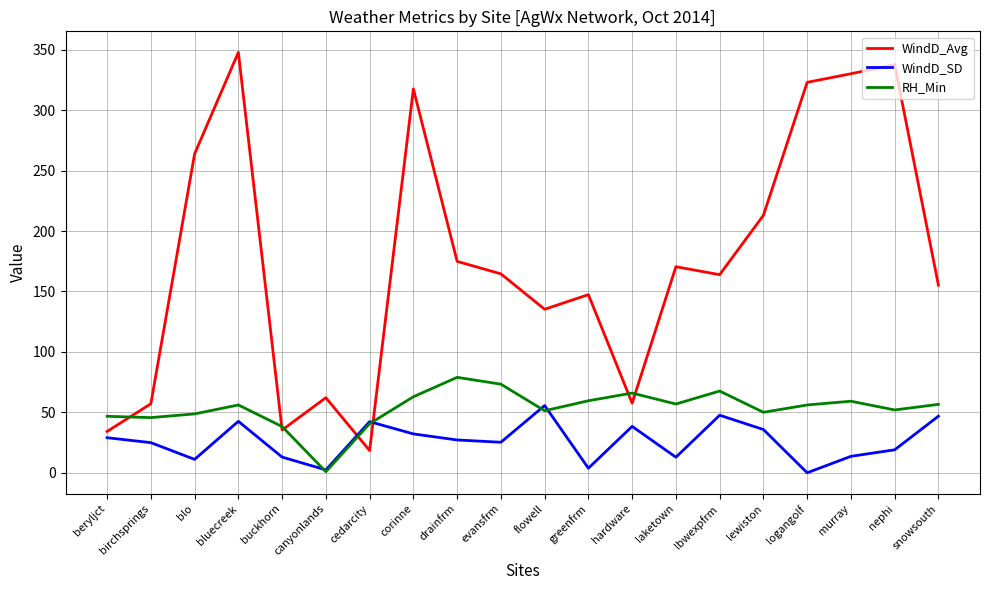

At which category does WindD_SD reach its first local valley?

blo